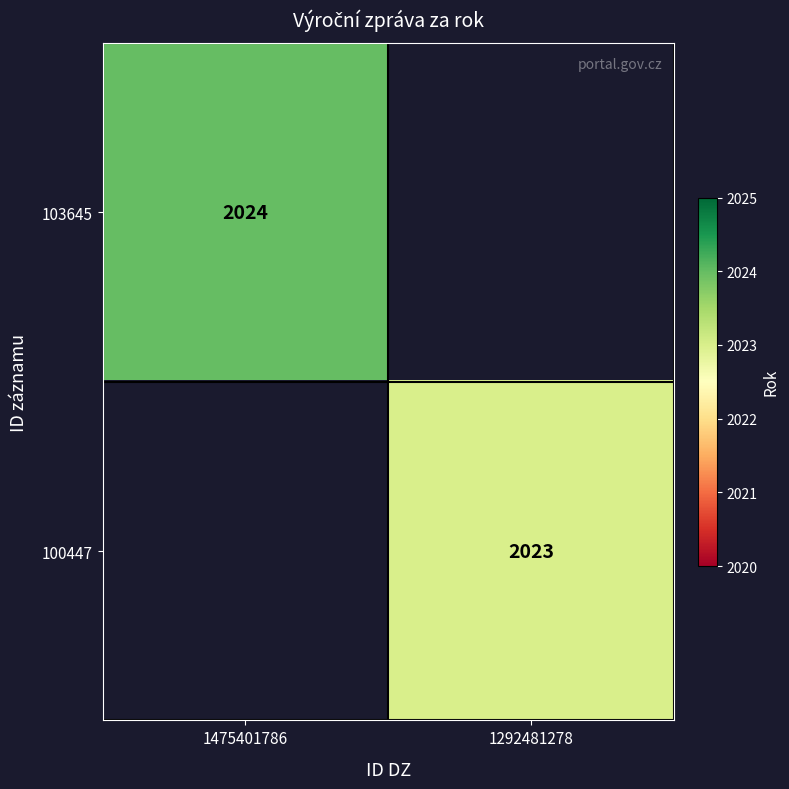

At how many categories does at least one series exceed 2023?

1